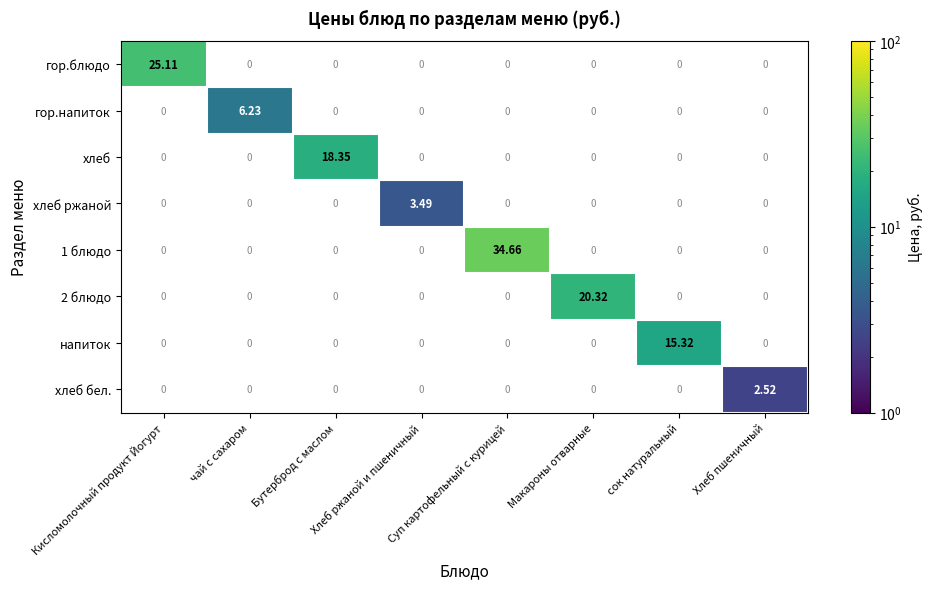

How many categories are shown in the chart?

8